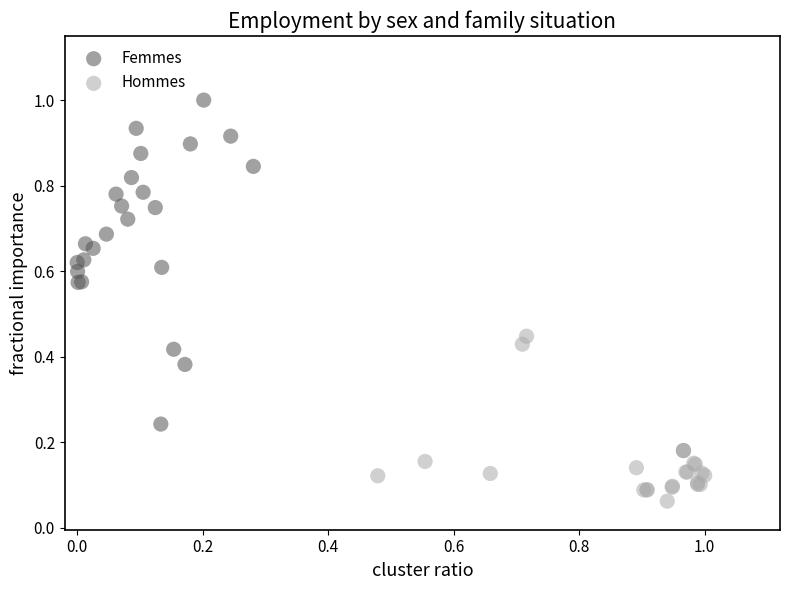

Which series contains the lowest Y value?

Hommes